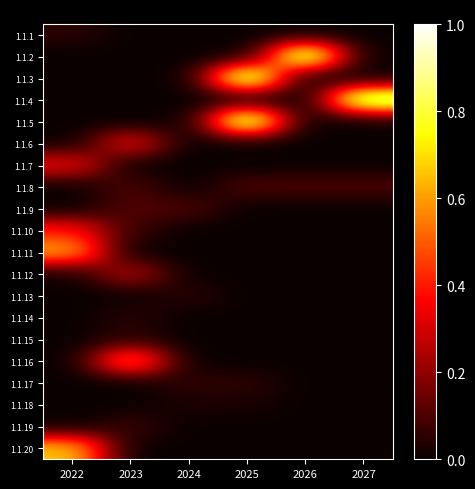

What is the total value across all series at 2023?

1683712